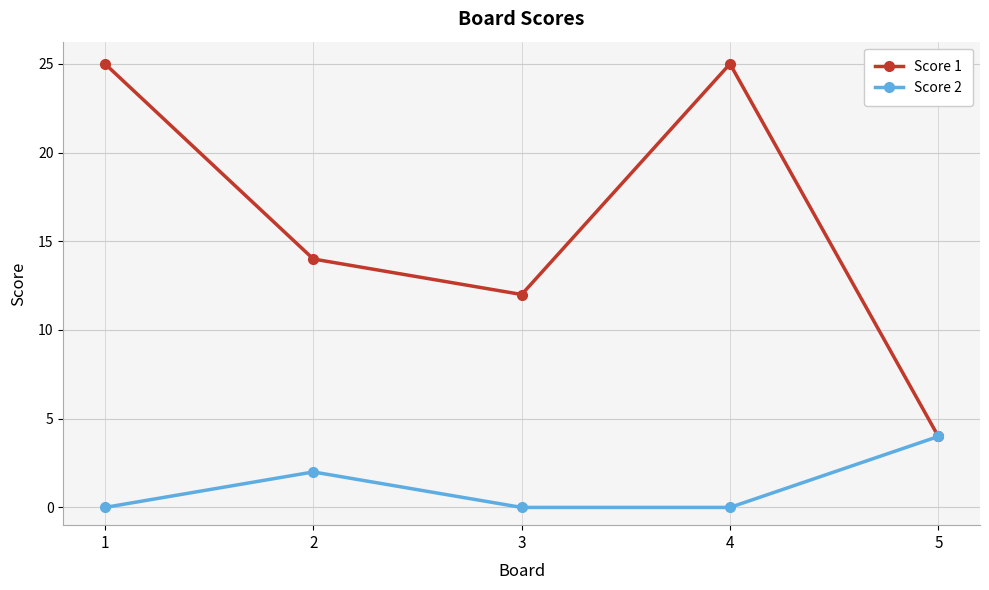

Is the value of Score 1 at 2 greater than the value of Score 2 at 3?

Yes